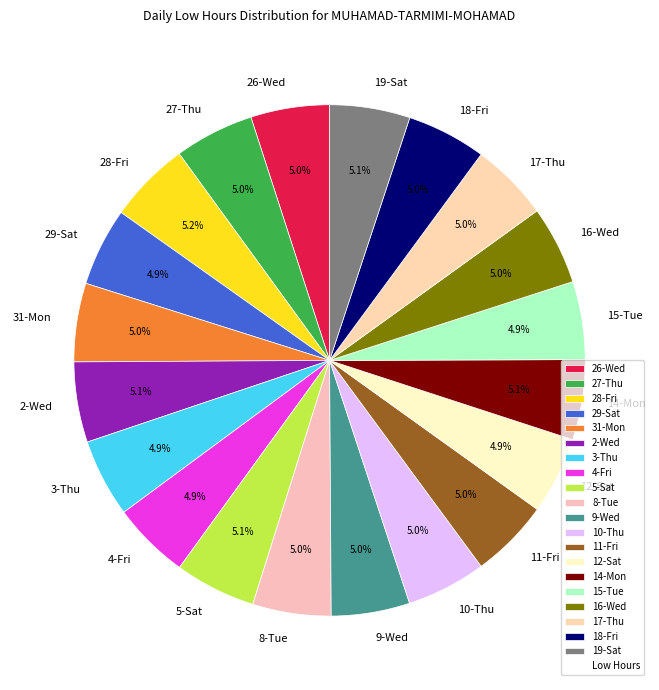

Count the number of slices in the pie.

20